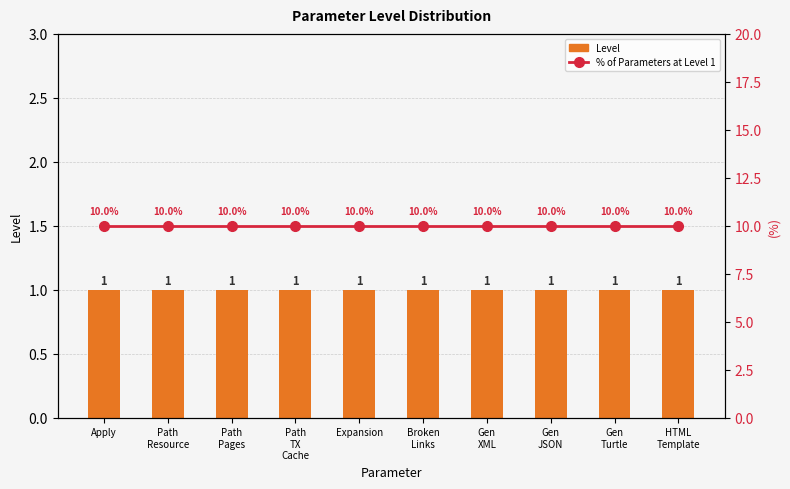

At which label does % of Parameters at Level 1 reach its minimum?

Apply